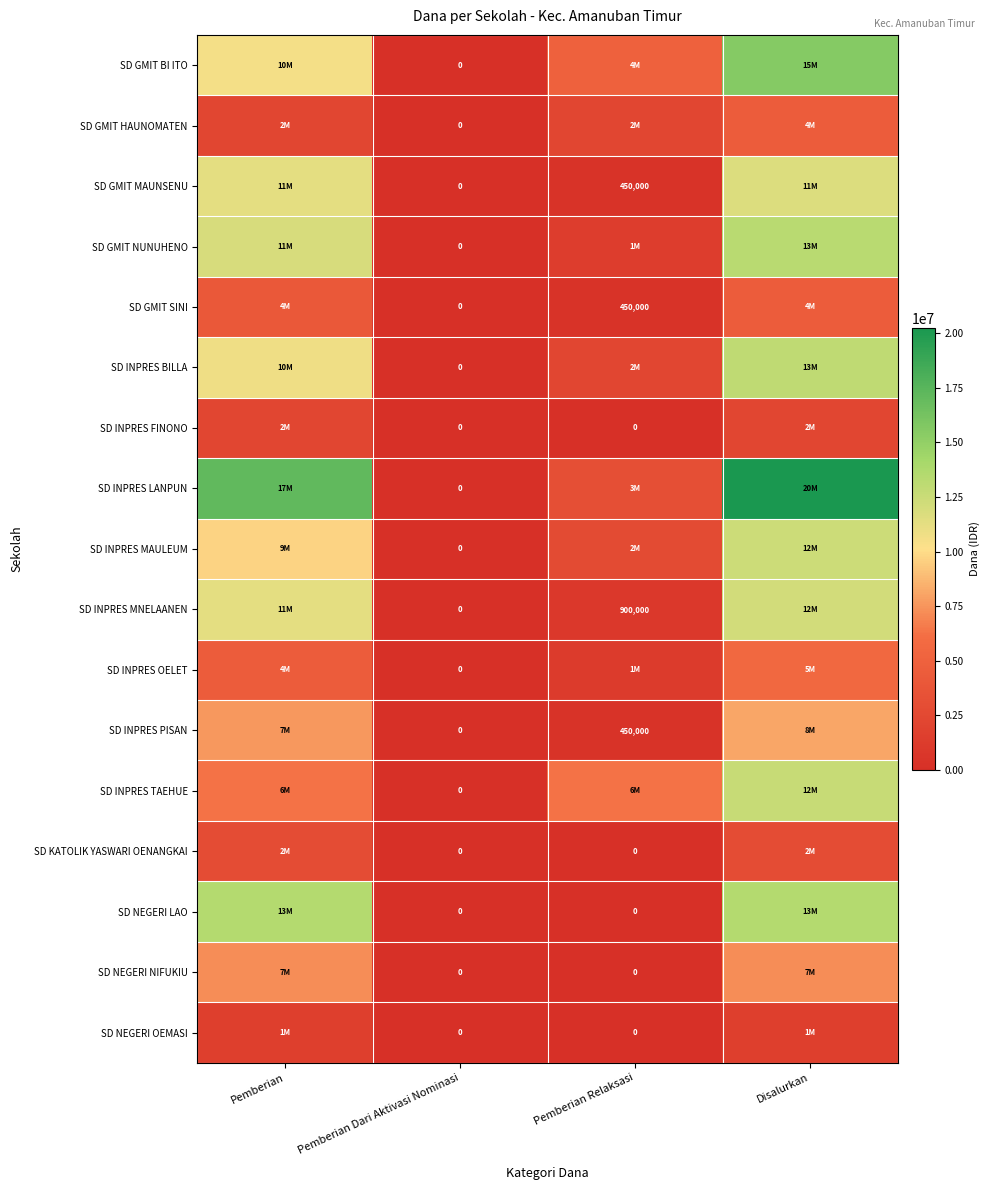

Is the value of SD INPRES MAULEUM at Pemberian Dari Aktivasi Nominasi greater than the value of SD GMIT SINI at Pemberian Relaksasi?

No